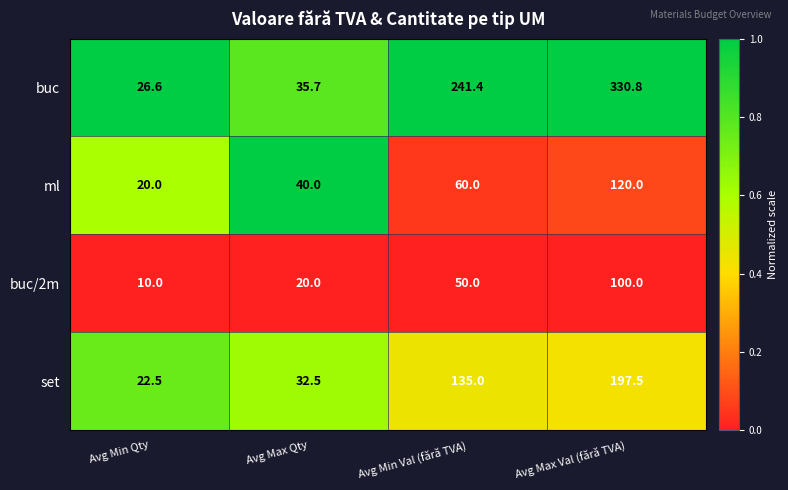

At which category is the sum across all series the highest?

Avg Max Val (fără TVA)